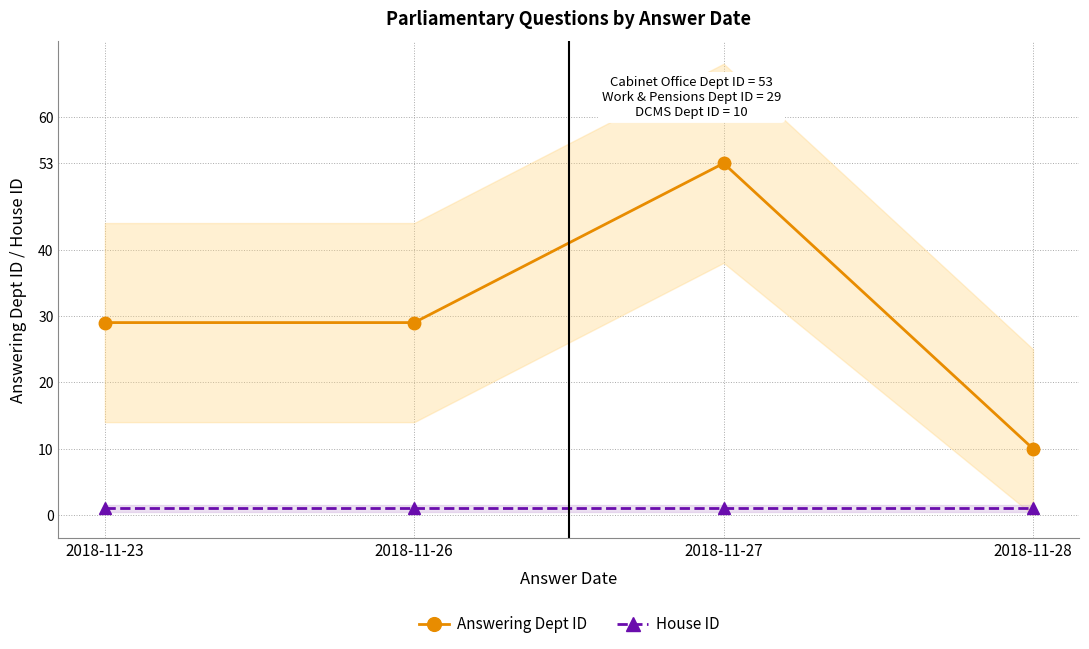

What is the minimum value shown in the chart?

1